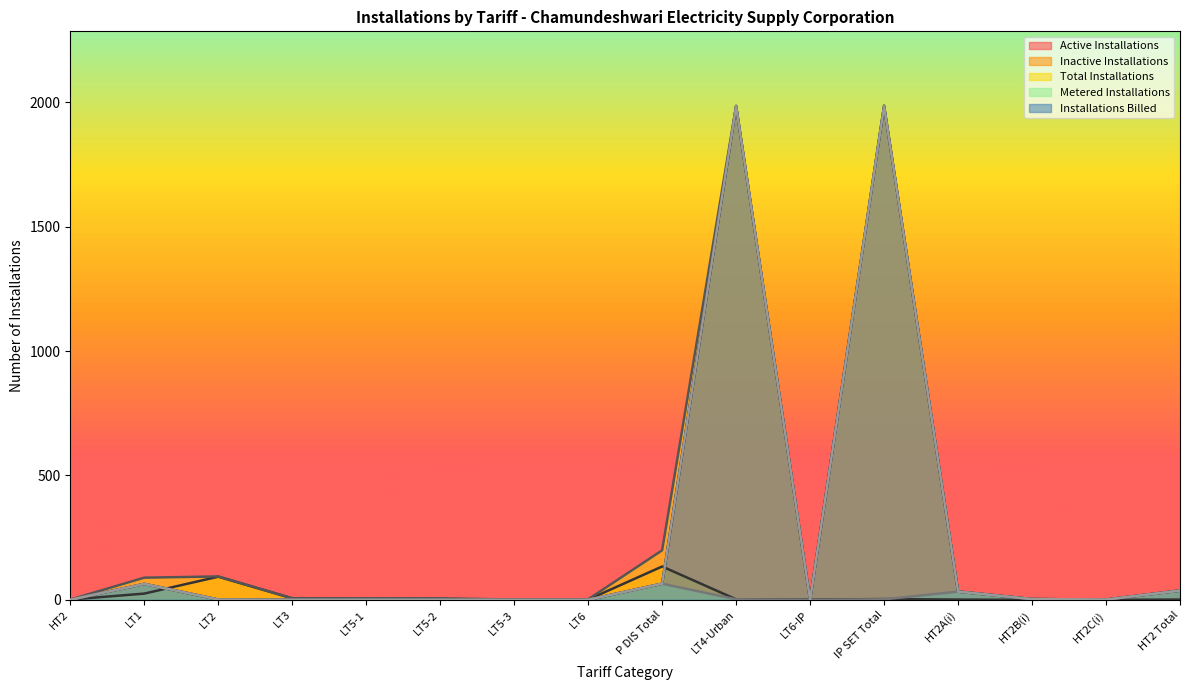

What is the approximate value of Inactive Installations at IP SET Total?

3